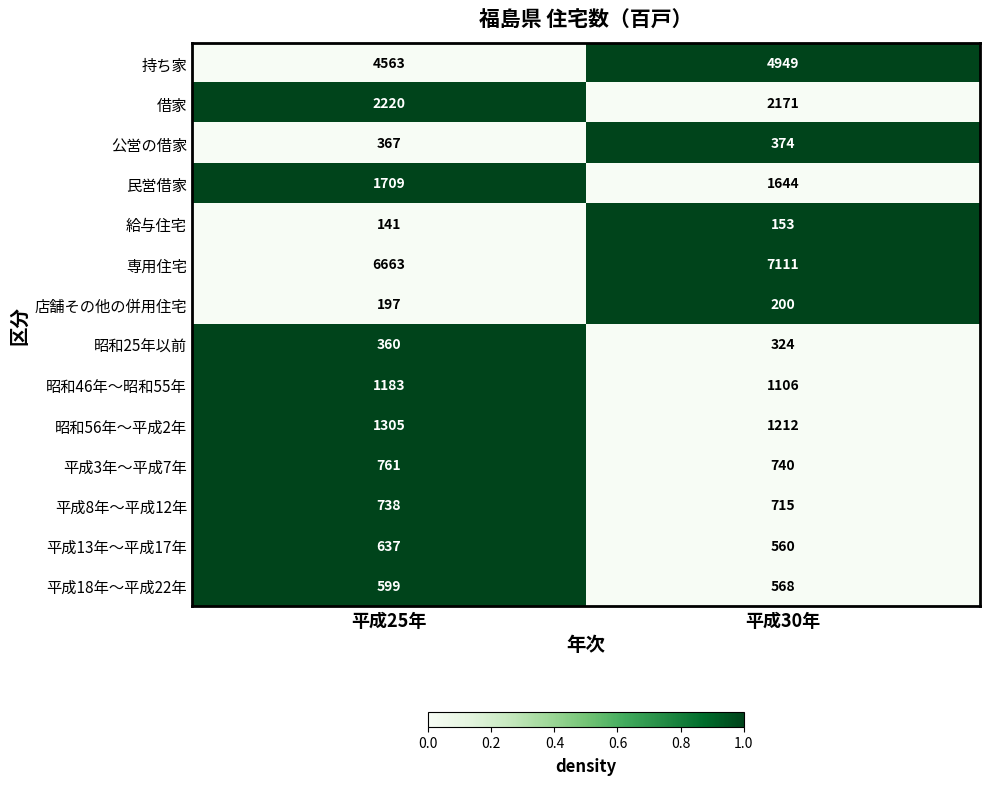

Which series has the widest spread of values?

専用住宅